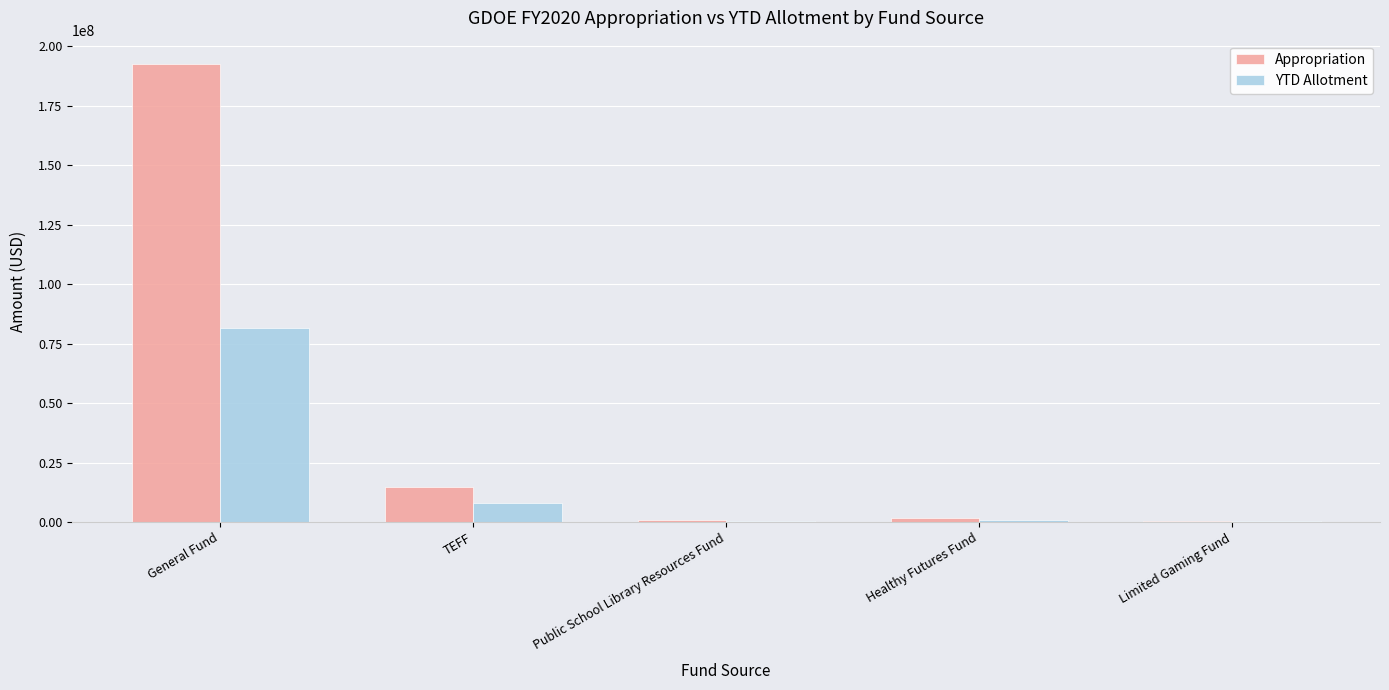

Which category has the highest value in the Appropriation series?

General Fund